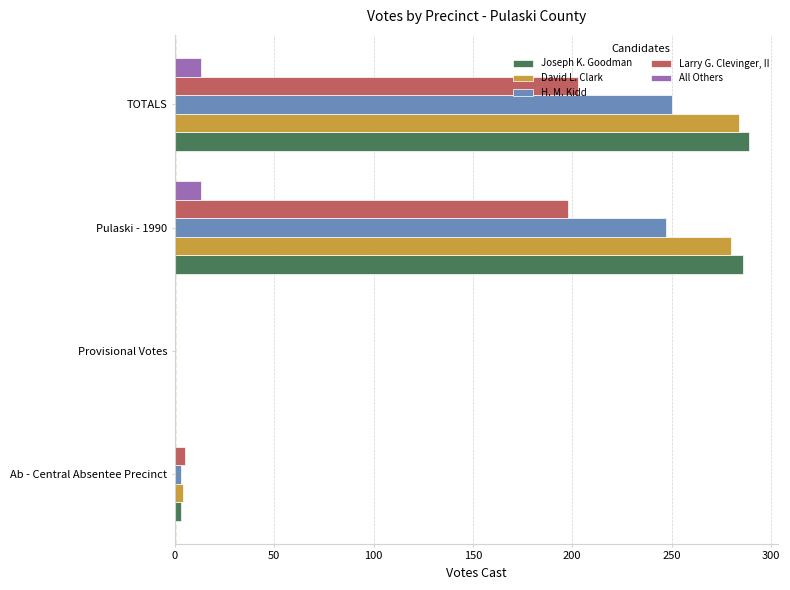

Which series changed the most between Ab - Central Absentee Precinct and TOTALS?

Joseph K. Goodman